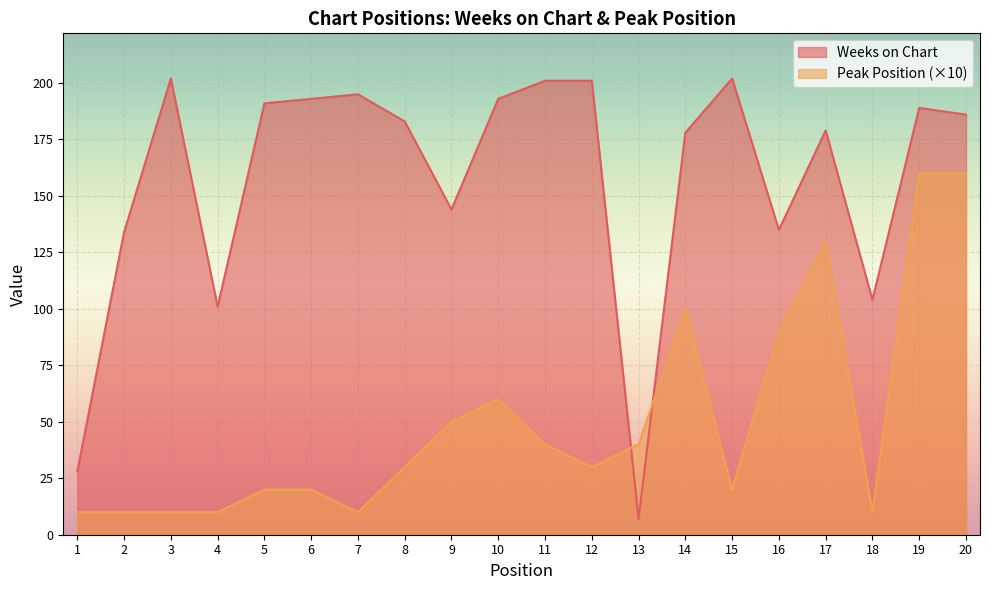

Does the chart display data point markers on the line(s)?

No